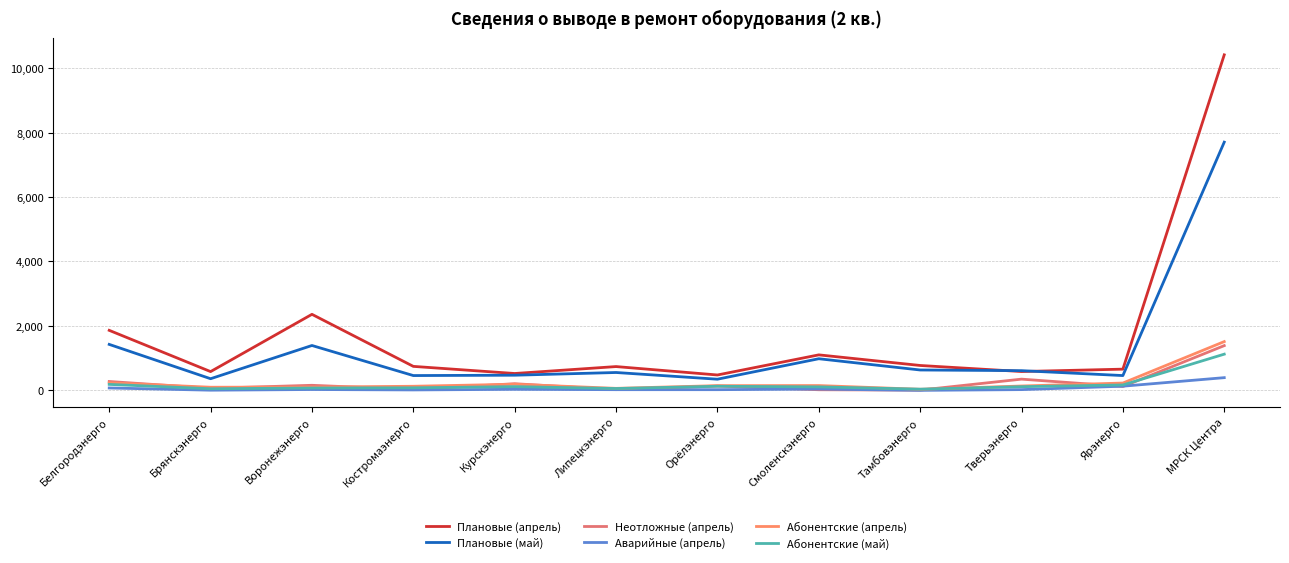

Read the Абонентские (апрель) value at Тамбовэнерго, to the nearest 10.

30